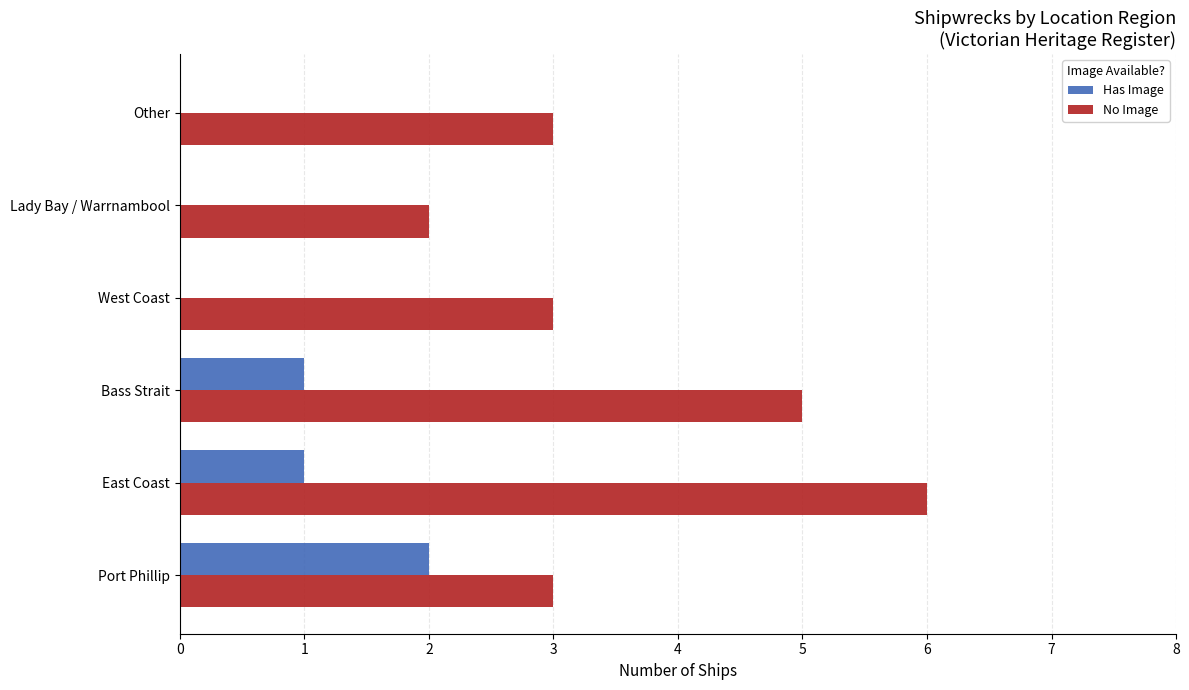

What is the sum of the Has Image values at East Coast and Port Phillip?

3